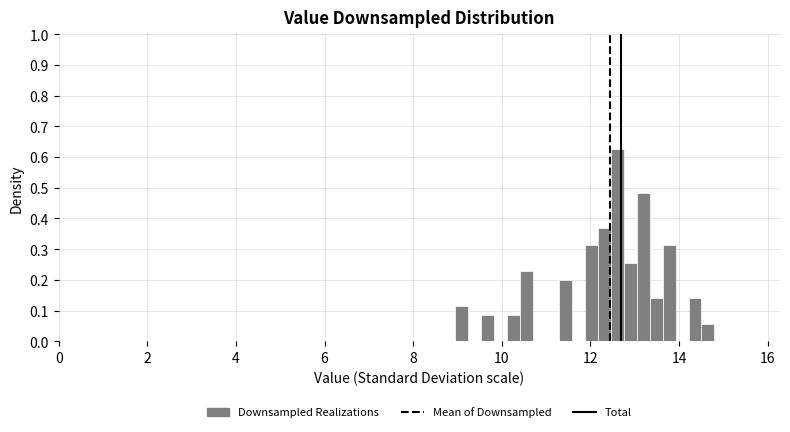

Around what value on the x-axis is the tallest bar? Give the approximate position of its centre, as read against the axis.

12.6